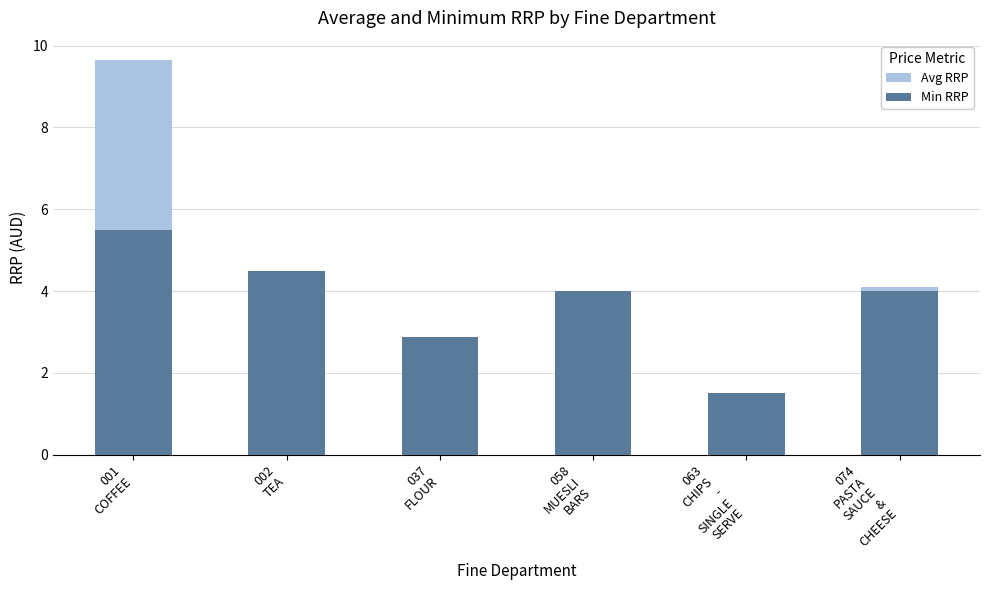

Reading left to right, list all the values displayed in this chart.

Avg RRP: 001
COFFEE=9.6	002
TEA=4.5	037
FLOUR=2.9	058
MUESLI
BARS=4.0	063
CHIPS
-
SINGLE
SERVE=1.5	074
PASTA
SAUCE
&
CHEESE=4.1
Min RRP: 001
COFFEE=5.5	002
TEA=4.5	037
FLOUR=2.9	058
MUESLI
BARS=4.0	063
CHIPS
-
SINGLE
SERVE=1.5	074
PASTA
SAUCE
&
CHEESE=4.0